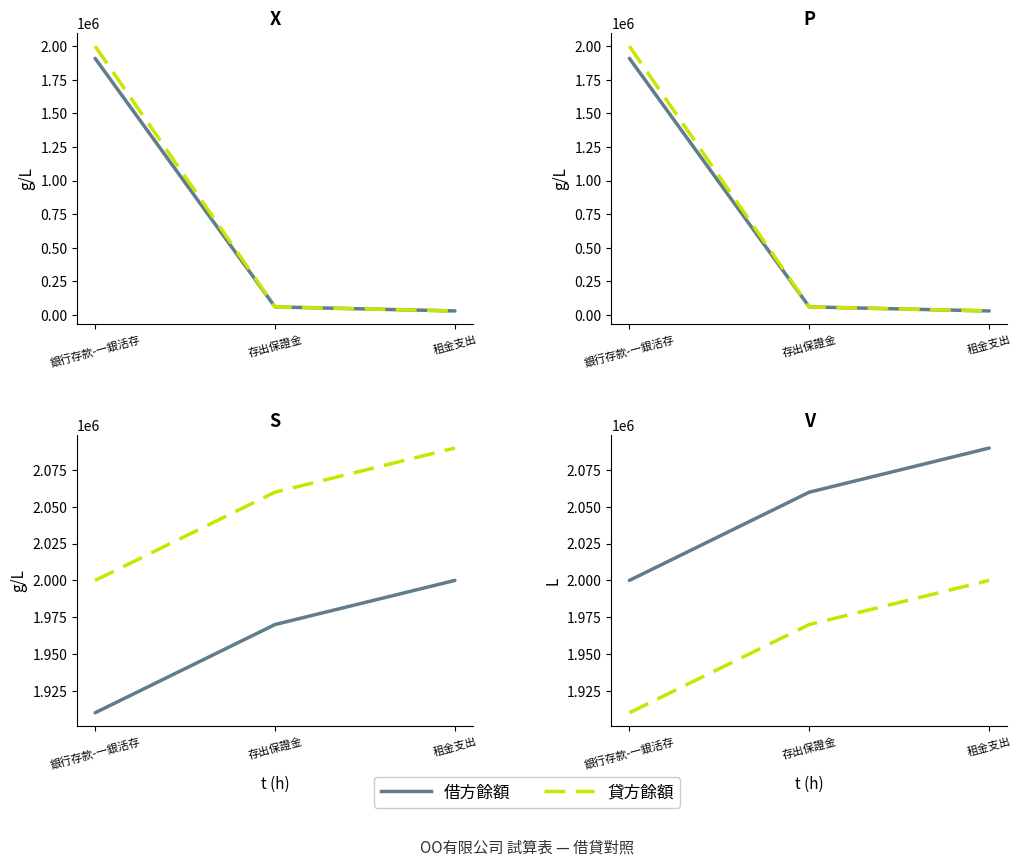

What is the average value of the 貸方餘額 series?

1960000